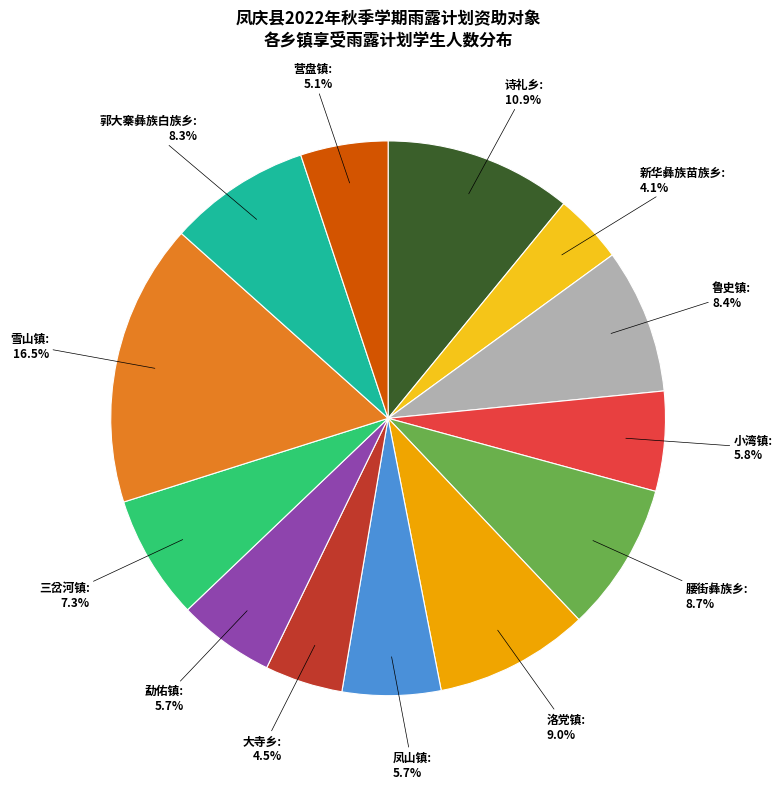

Is there any slice that represents more than half of the pie?

No